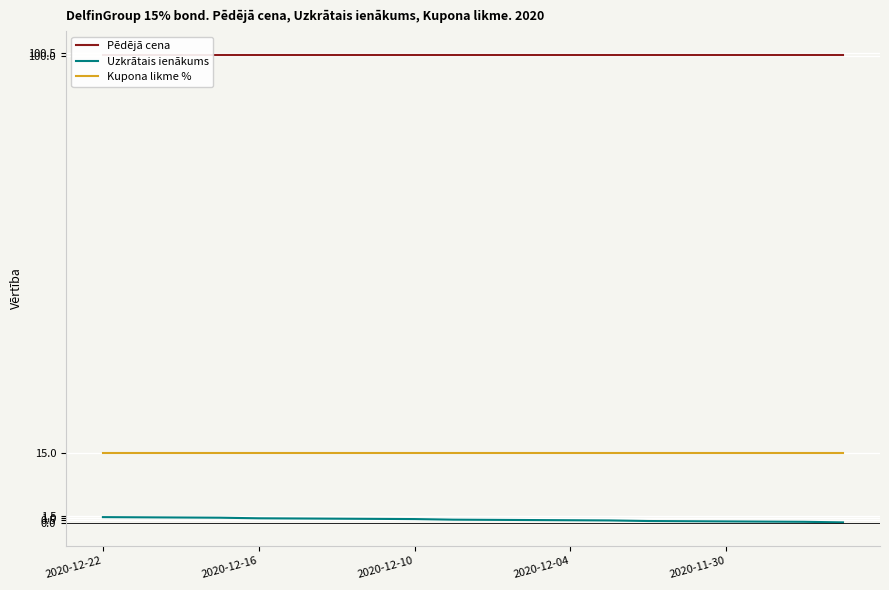

What is the highest value of the Kupona likme % series?

15.0